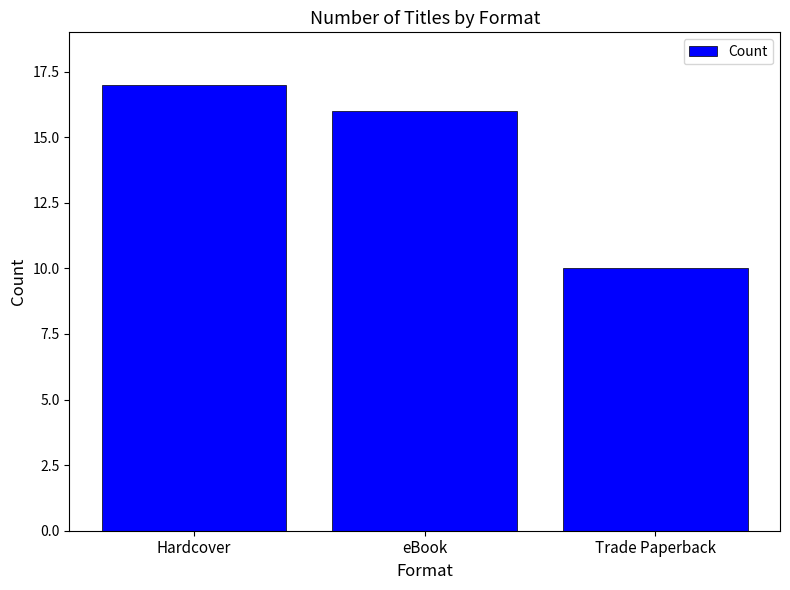

Which has a higher value, Trade Paperback or Hardcover?

Hardcover